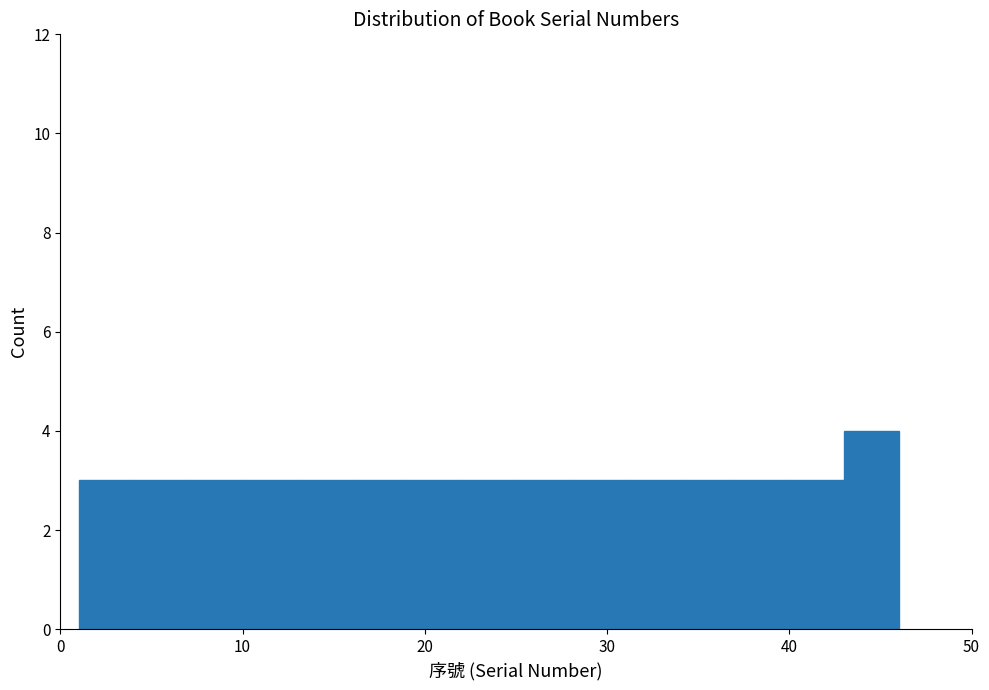

Read against the x-axis, roughly where is the centre of the tallest bar?

45